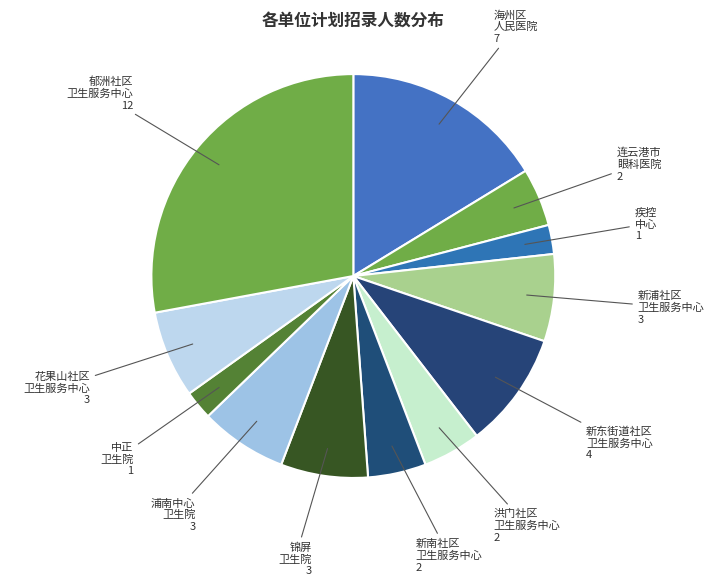

Rank the categories by value from lowest to highest.

海州区疾病预防控制中心, 海州区中正卫生院, 连云港市眼科医院, 海州区洪门社区卫生服务中心, 海州区新南社区卫生服务中心, 海州区新浦社区卫生服务中心, 海州区锦屏卫生院, 海州区浦南中心卫生院, 海州区花果山社区卫生服务中心, 海州区新东街道社区卫生服务中心, 海州区人民医院, 海州区郁洲社区卫生服务中心